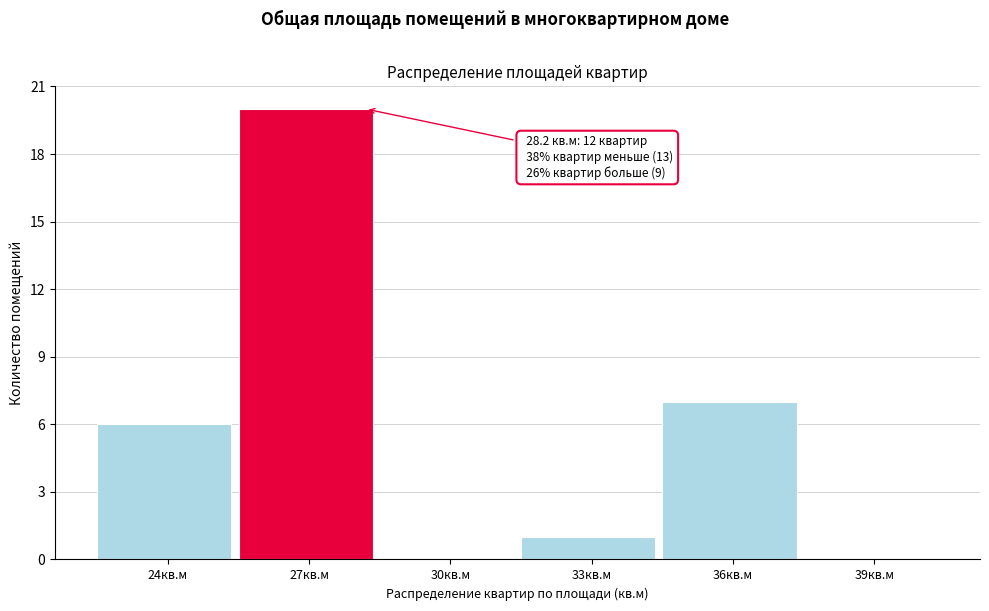

Reading left to right, what are all the values shown in this chart?

24кв.м=6	27кв.м=20	30кв.м=0	33кв.м=1	36кв.м=7	39кв.м=0